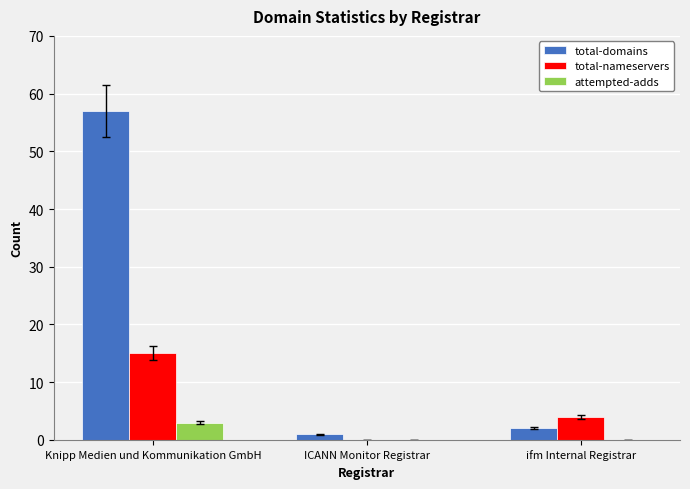

Which series changed the most between Knipp Medien und Kommunikation GmbH and ICANN Monitor Registrar?

total-domains